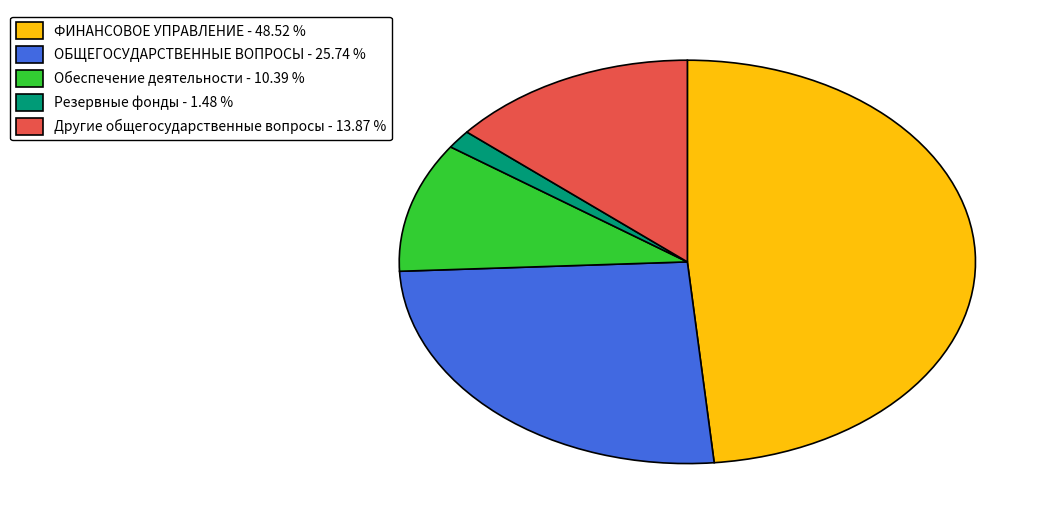

What is the ratio of the value at Резервные фонды to the value at Другие общегосударственные вопросы?

0.1